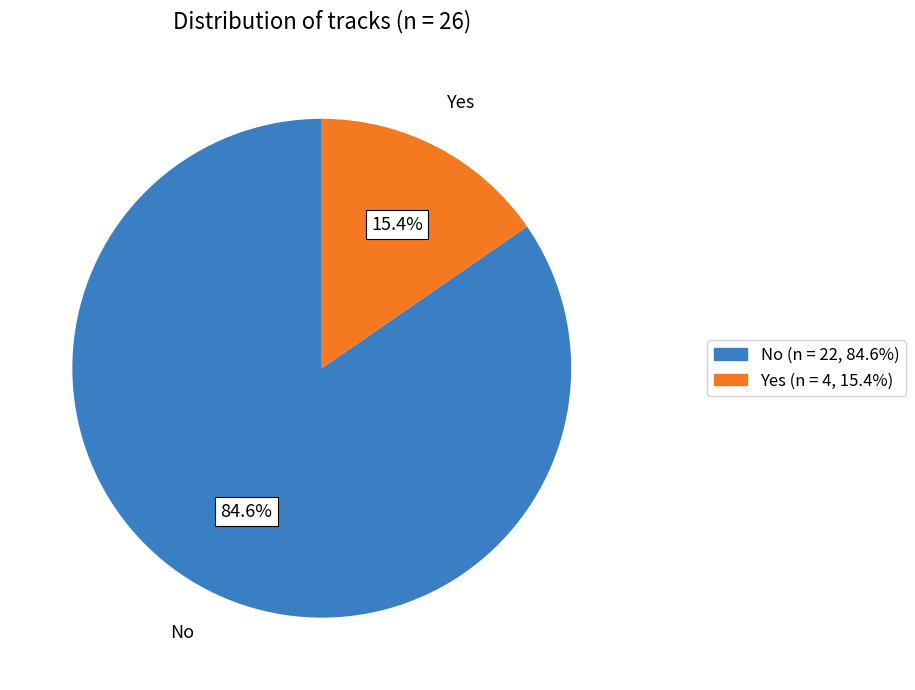

To the nearest percent, what percentage of the pie is Yes?

15%